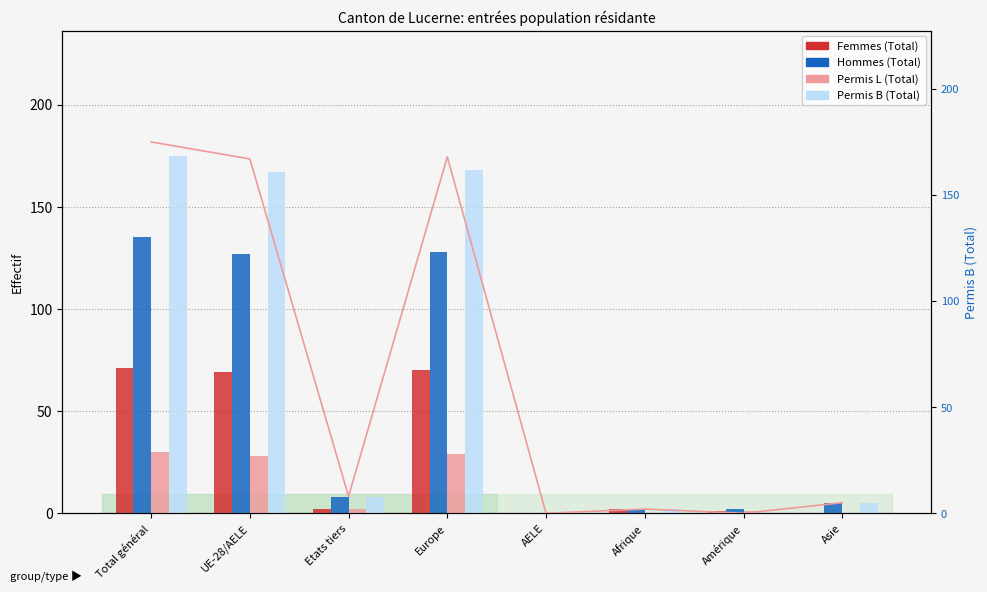

How many values in Permis L (Total) are above zero?

5